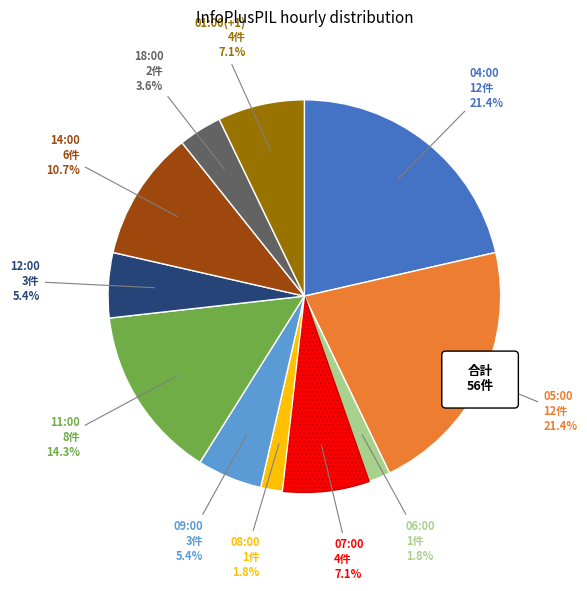

Between 08:00 and 14:00, which is larger?

14:00